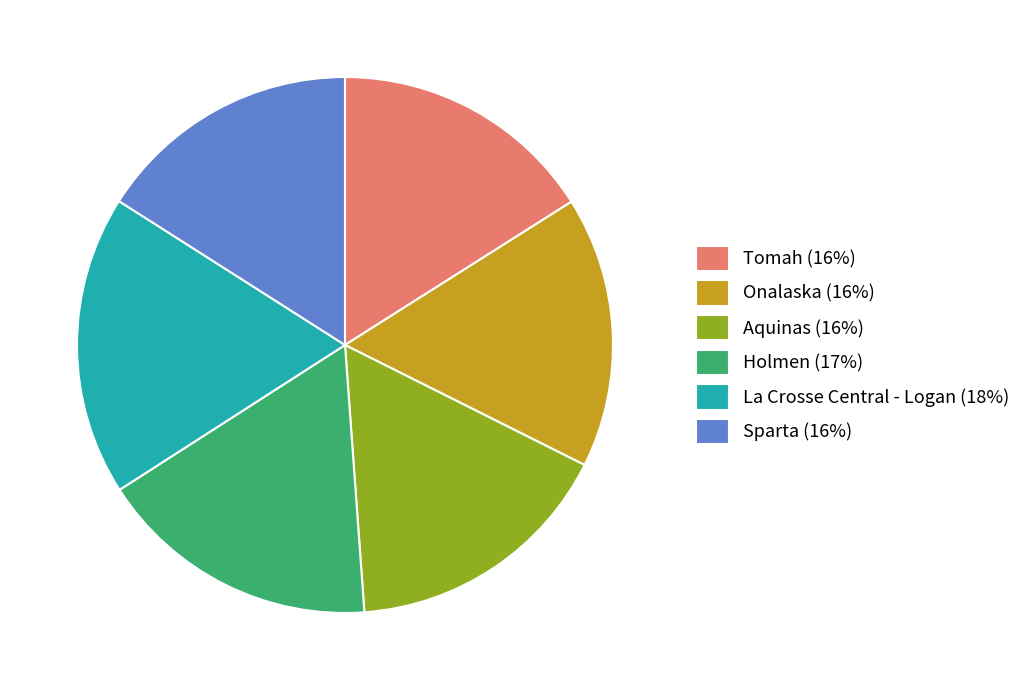

Which slice is the largest?

La Crosse Central - Logan